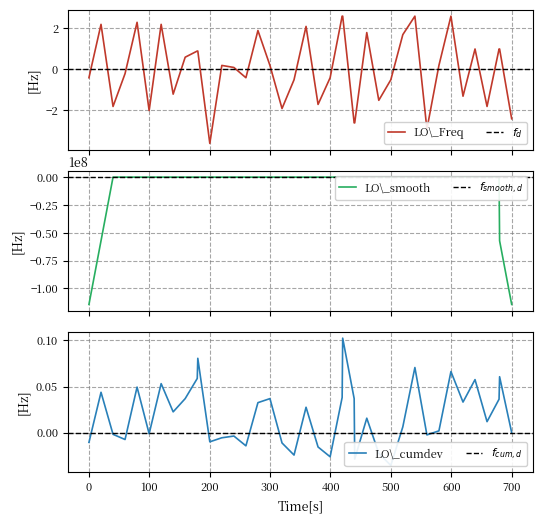

What is the minimum value for LO\_Freq?

-3.6